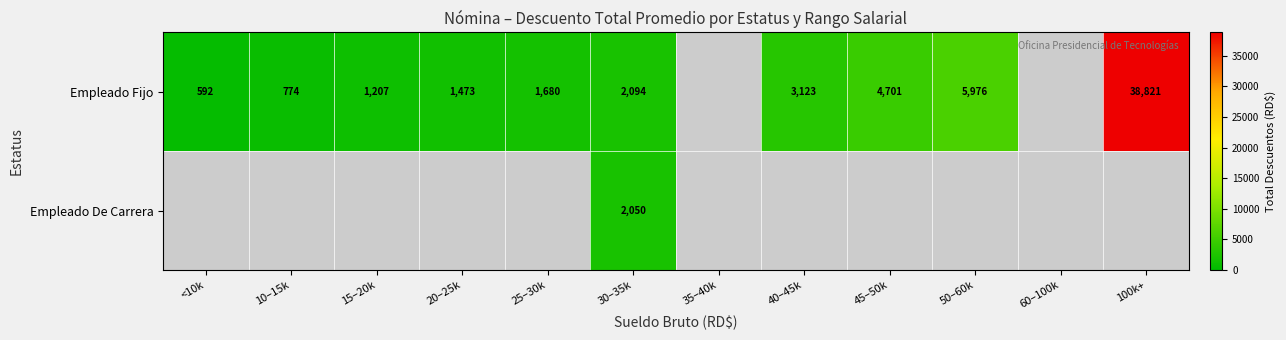

Where is Empleado Fijo nearest to the value 19706?

50–60k